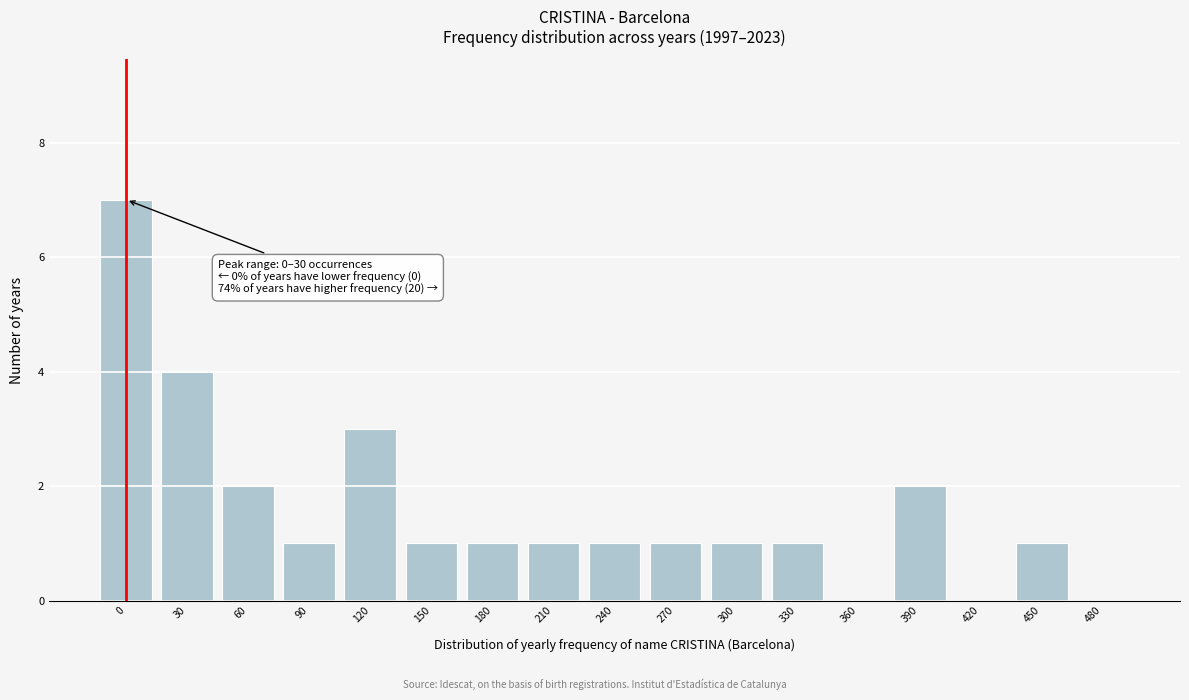

Reading left to right, transcribe all the data shown in this chart.

0=7	30=4	60=2	90=1	120=3	150=1	180=1	210=1	240=1	270=1	300=1	330=1	360=0	390=2	420=0	450=1	480=0